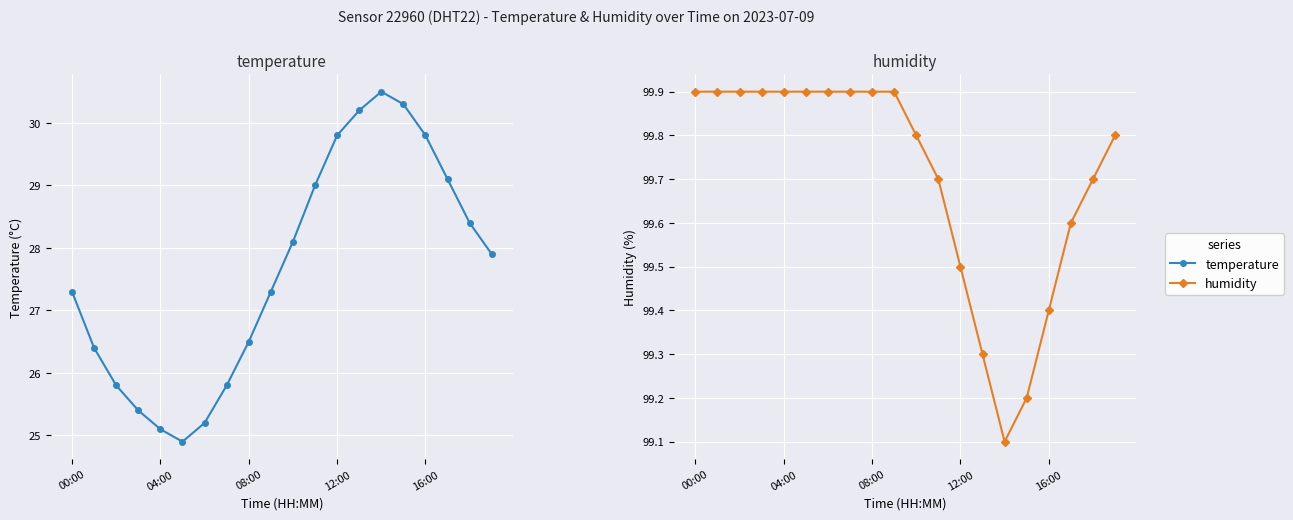

True or false: temperature and humidity intersect in this chart.

False